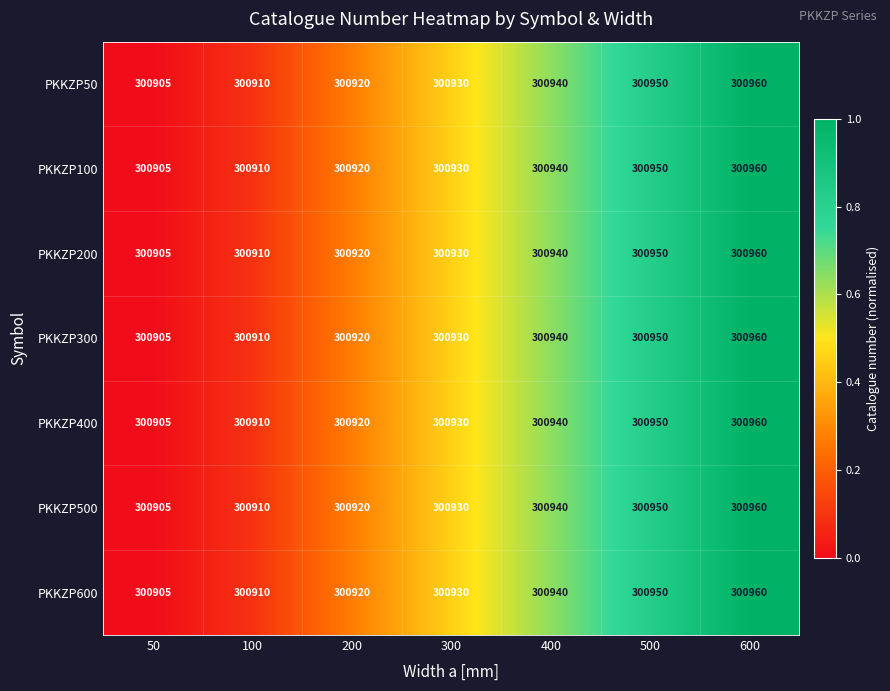

At which category is the sum across all series the highest?

600